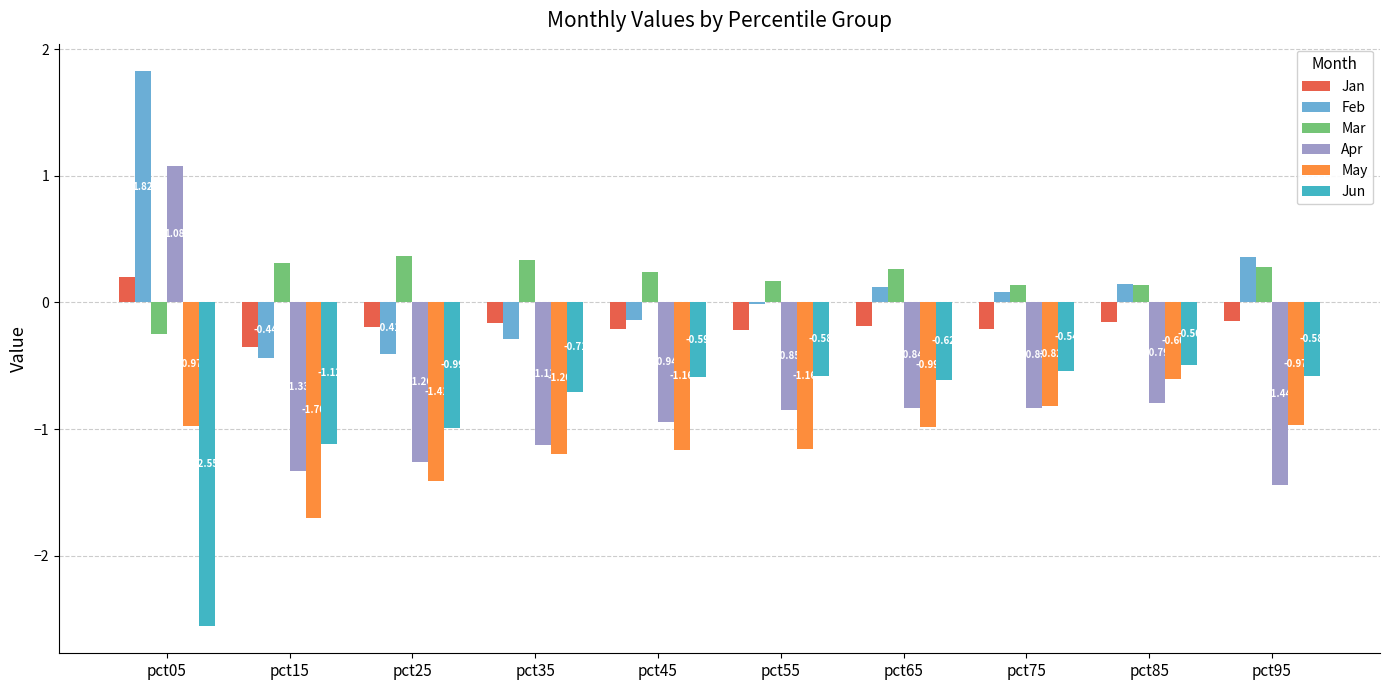

What is the sum of the Mar values at pct15 and pct55?

0.5